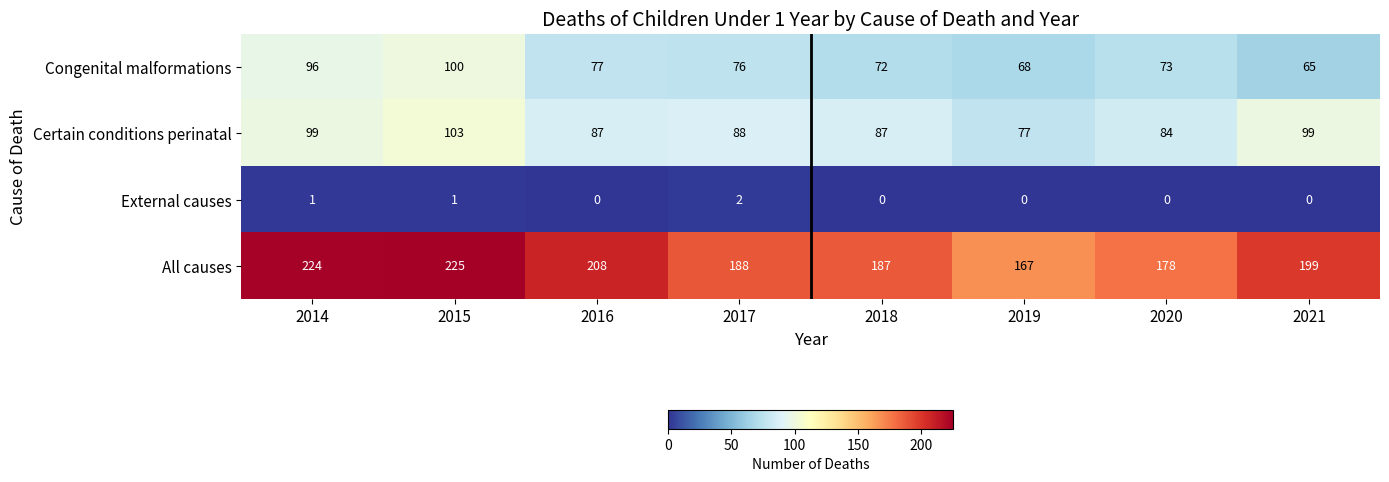

Which series changed the most between 2018 and 2020?

All causes